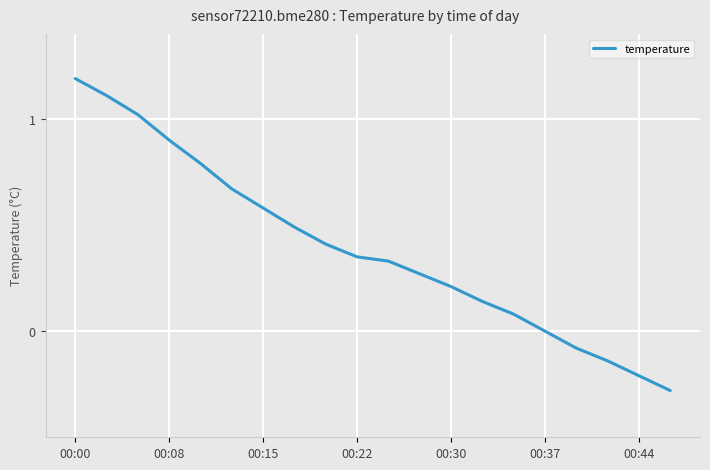

What is the difference between the maximum and minimum values?

1.5